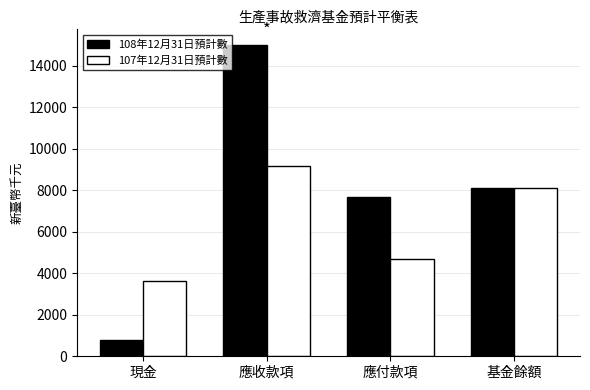

Is it true that 108年12月31日預計數 equals 3909 at 基金餘額?

False